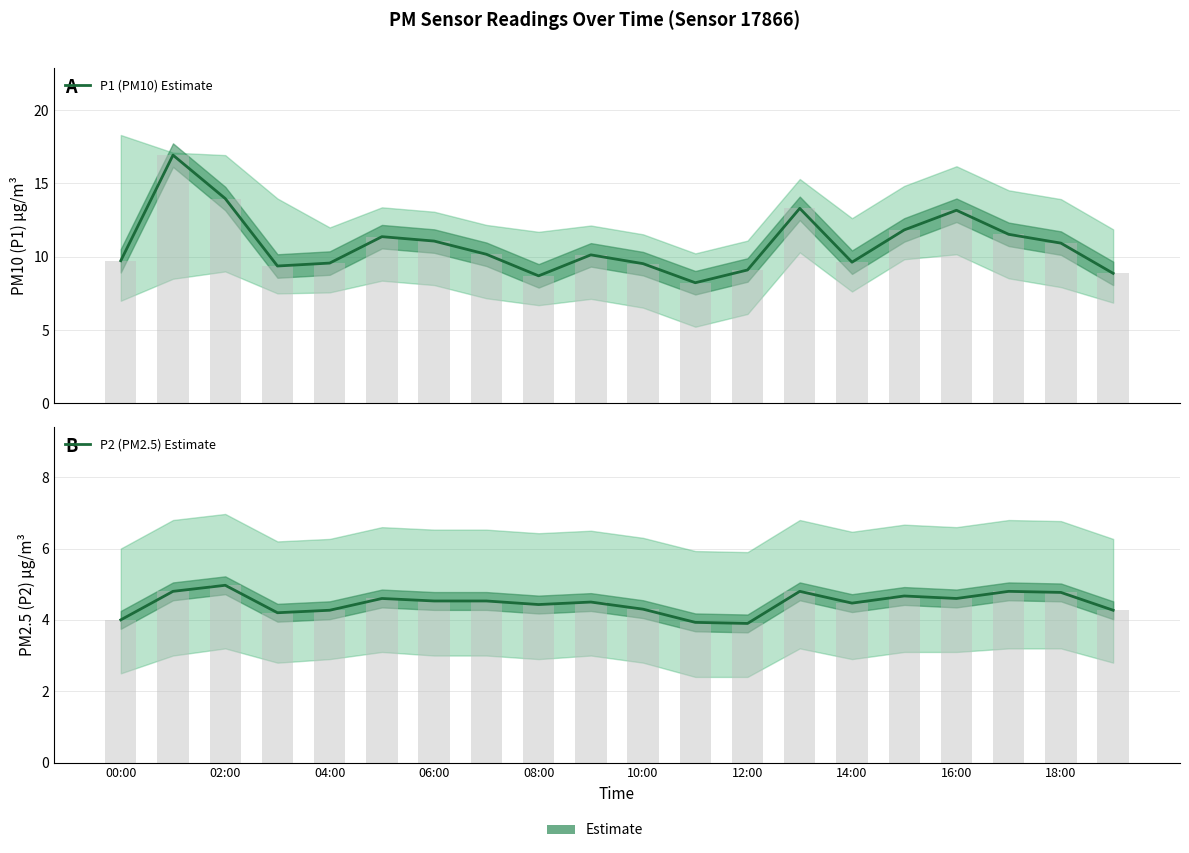

How many data points in P1 (PM10) Estimate are above 10?

11